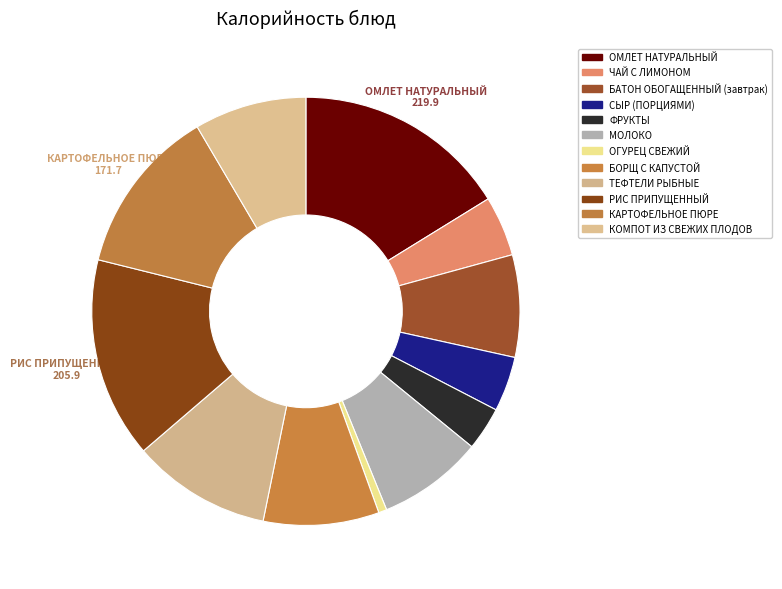

Does any single category account for the majority?

No